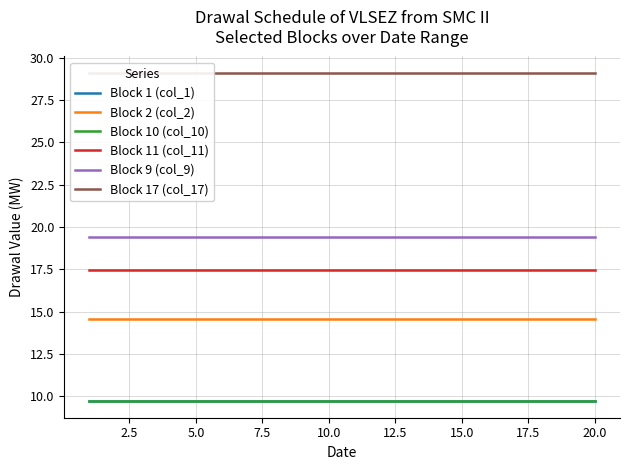

What is the label of the 18th point from the right?

5.0